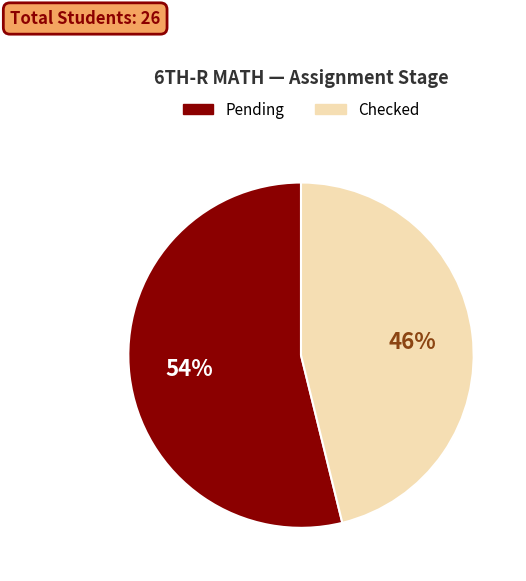

To the nearest percent, what is the average slice percentage?

50%